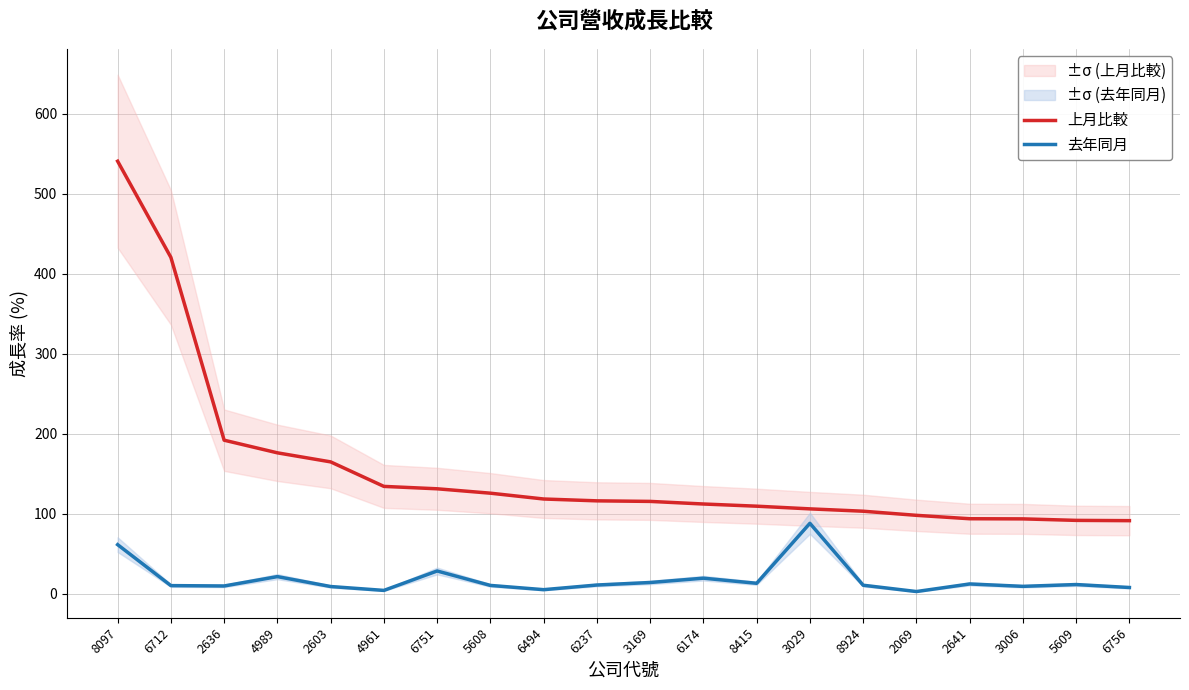

Reading right to left, transcribe all the data shown in this chart.

上月比較: 6756=91.3	5609=91.7	3006=93.5	2641=93.7	2069=98.0	8924=103.1	3029=106.1	8415=109.4	6174=112.1	3169=115.4	6237=116.1	6494=118.4	5608=125.7	6751=131.2	4961=134.1	2603=164.8	4989=176.1	2636=191.9	6712=420.3	8097=540.5
去年同月: 6756=7.8	5609=11.5	3006=9.2	2641=12.2	2069=2.8	8924=10.6	3029=88.0	8415=13.1	6174=19.4	3169=14.0	6237=10.9	6494=5.1	5608=10.4	6751=28.4	4961=4.2	2603=9.0	4989=21.4	2636=9.7	6712=10.2	8097=61.3